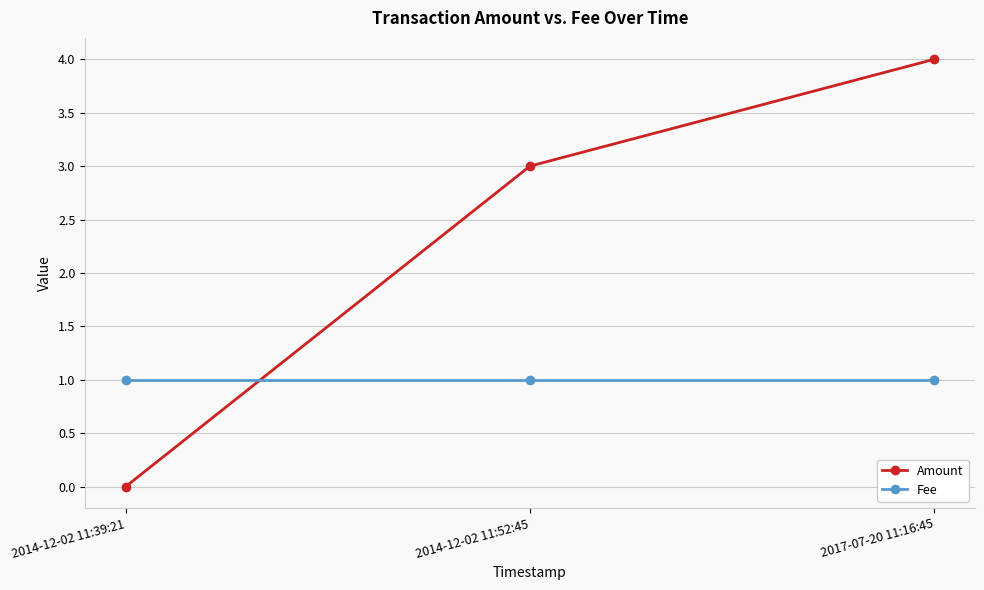

Rank the series by their average value, from highest to lowest.

Amount, Fee